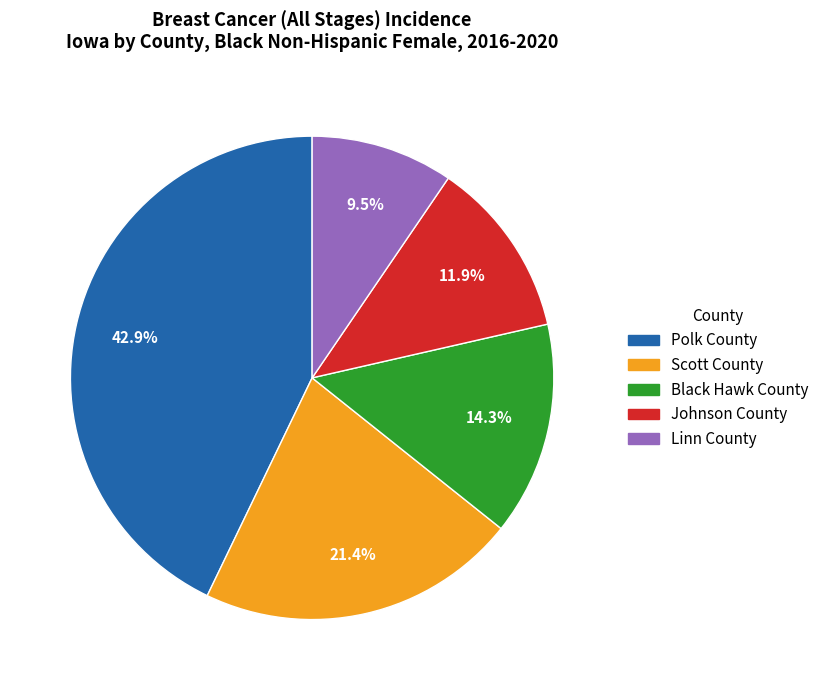

What is the total percentage of Black Hawk County and Johnson County?

26.2%